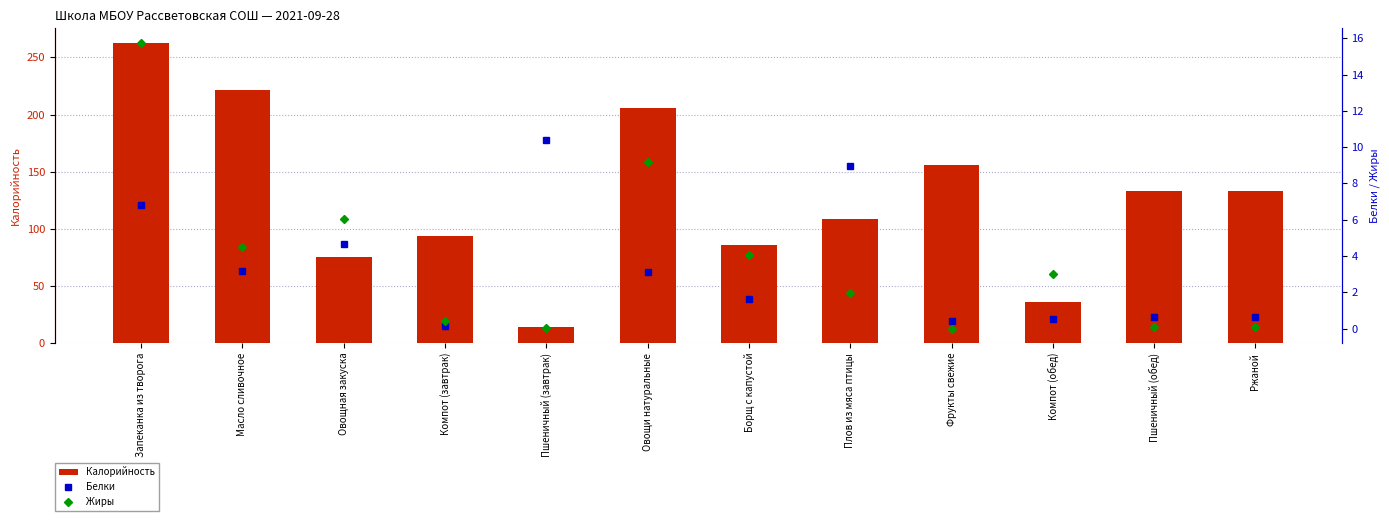

Is the value of Белки at Пшеничный (завтрак) greater than the value of Жиры at Компот (обед)?

Yes